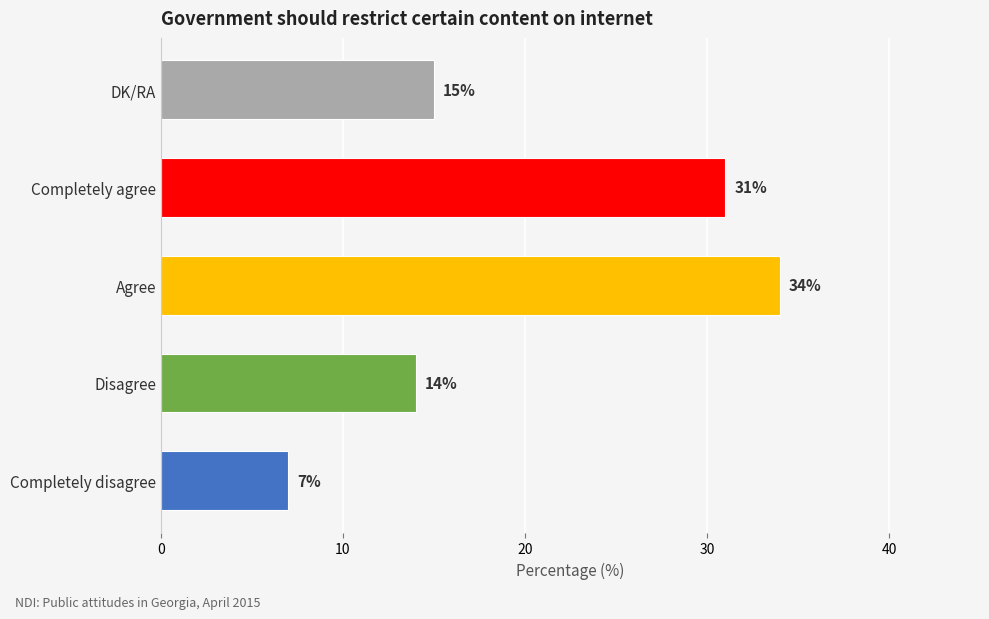

Approximately how many times larger is the value at Disagree compared to DK/RA?

0.9